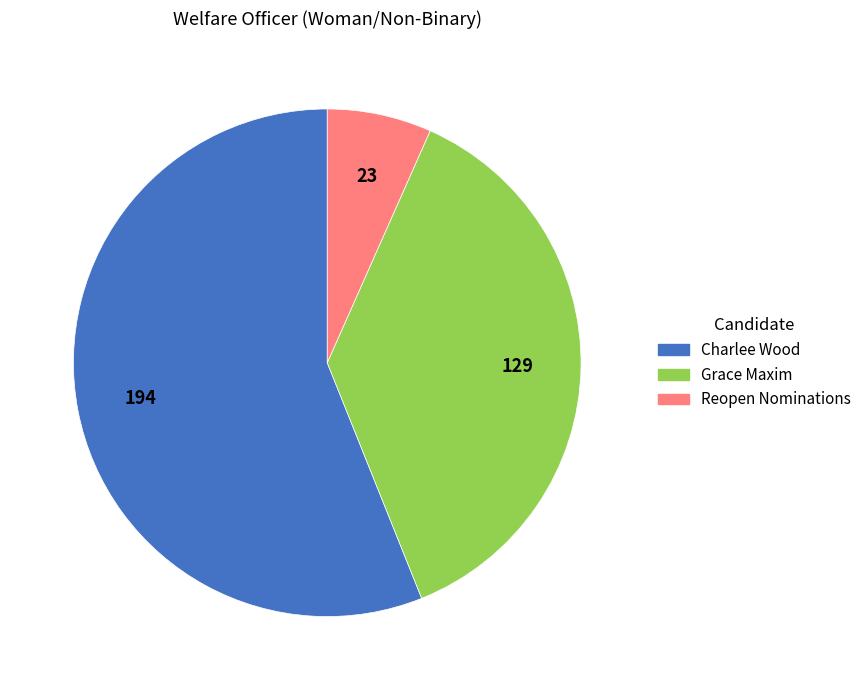

Does any single category account for the majority?

Yes